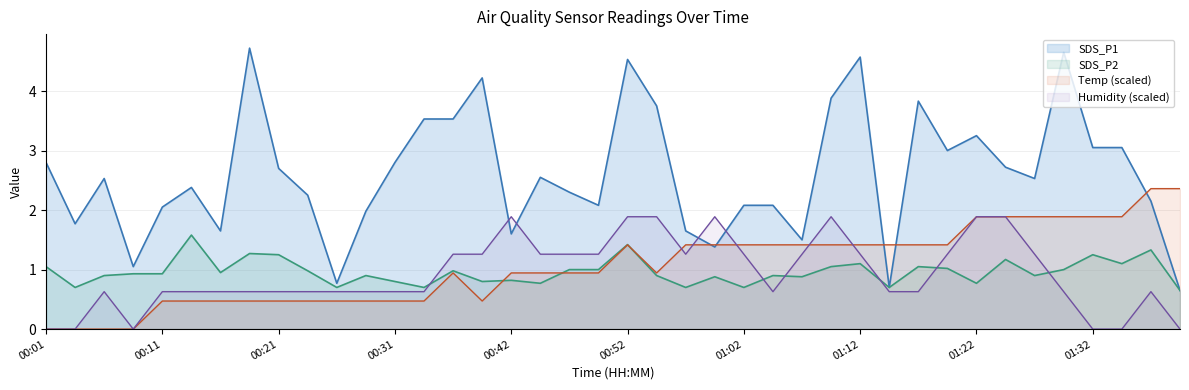

What are all the series names shown in the legend?

SDS_P1, SDS_P2, Temp (scaled), Humidity (scaled)